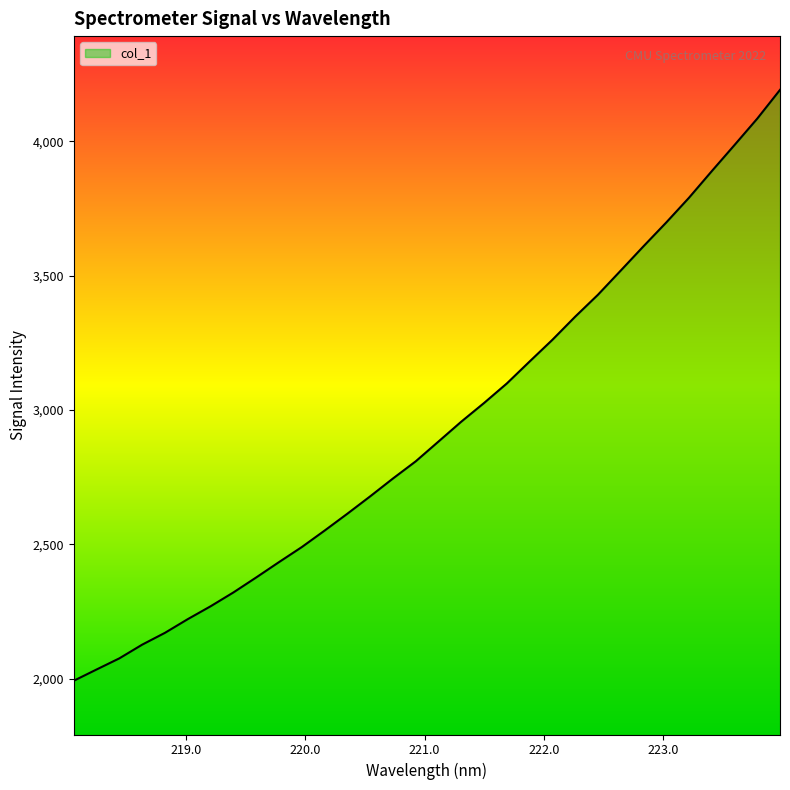

What is the minimum value shown in the chart?

1992.6